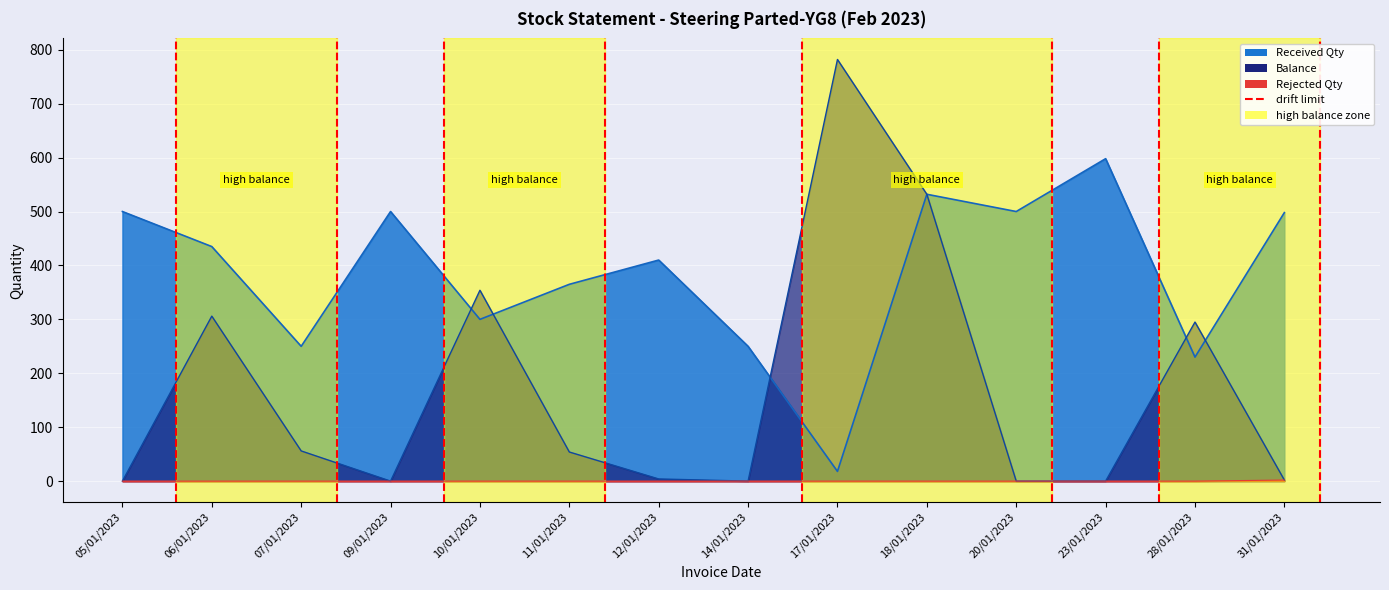

List the series in order of their peak value, highest first.

Balance, Received Qty, Rejected Qty